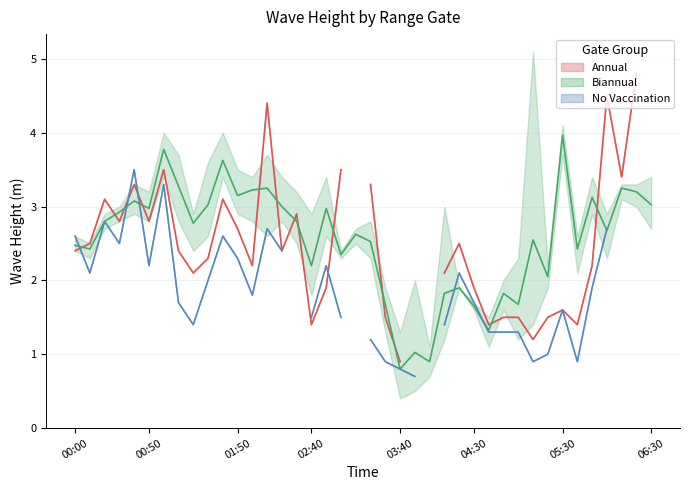

How many lines are shown in the chart?

3